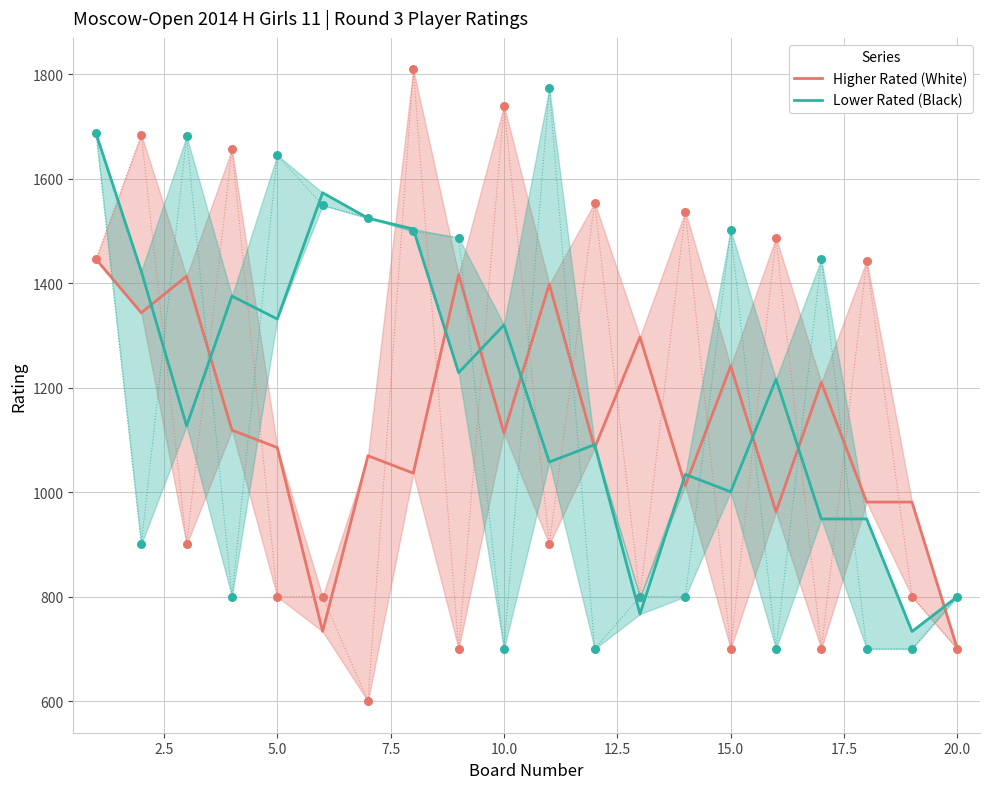

What are all the series names shown in the legend?

Higher Rated (White), Lower Rated (Black)